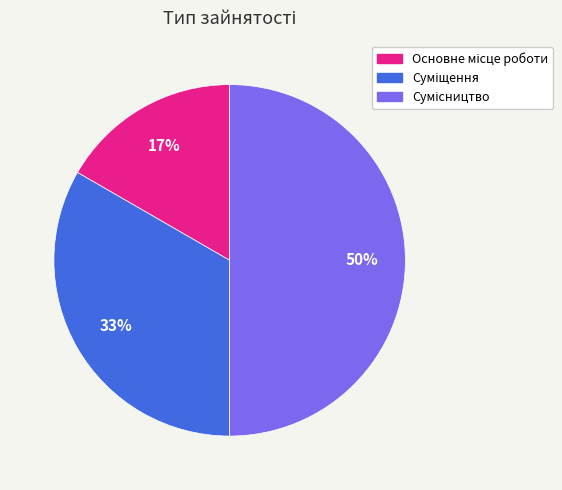

To the nearest percent, what is the difference between the largest and smallest slice percentages?

33%